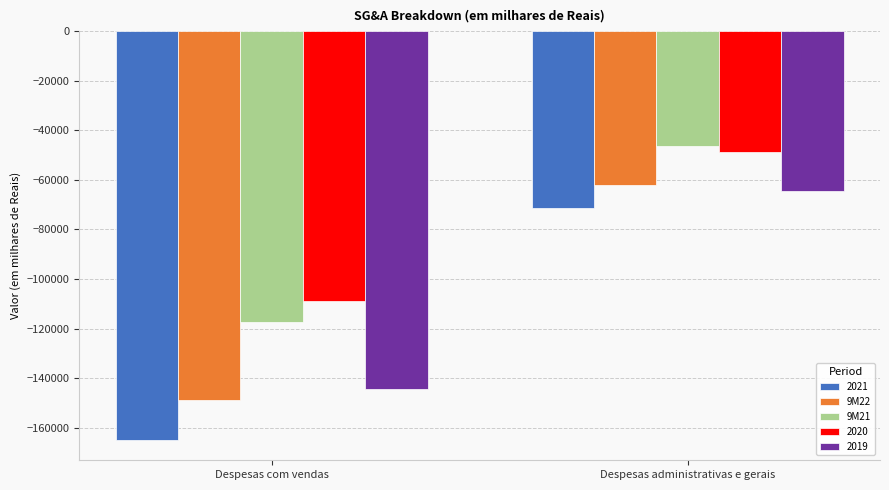

Is the value of 9M21 at Despesas administrativas e gerais greater than the value of 9M22 at Despesas com vendas?

Yes